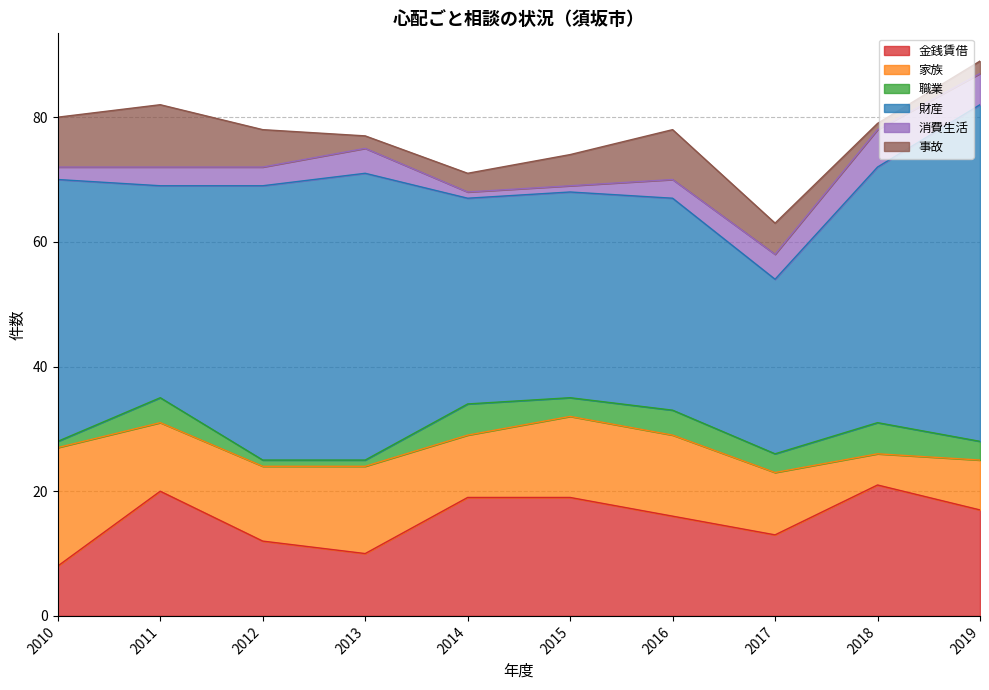

What is the total value across all series at 2010?

80